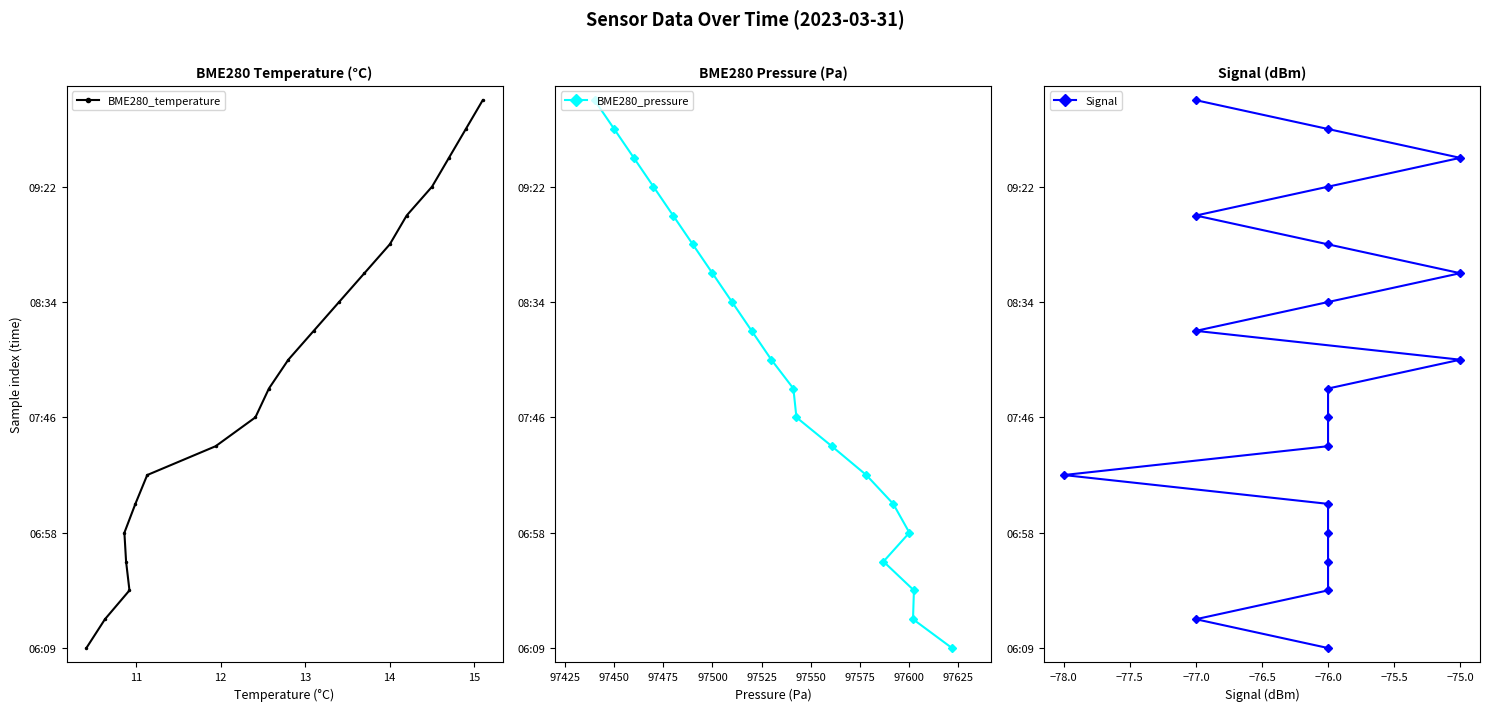

How many values in the BME280_temperature series exceed 10?

9